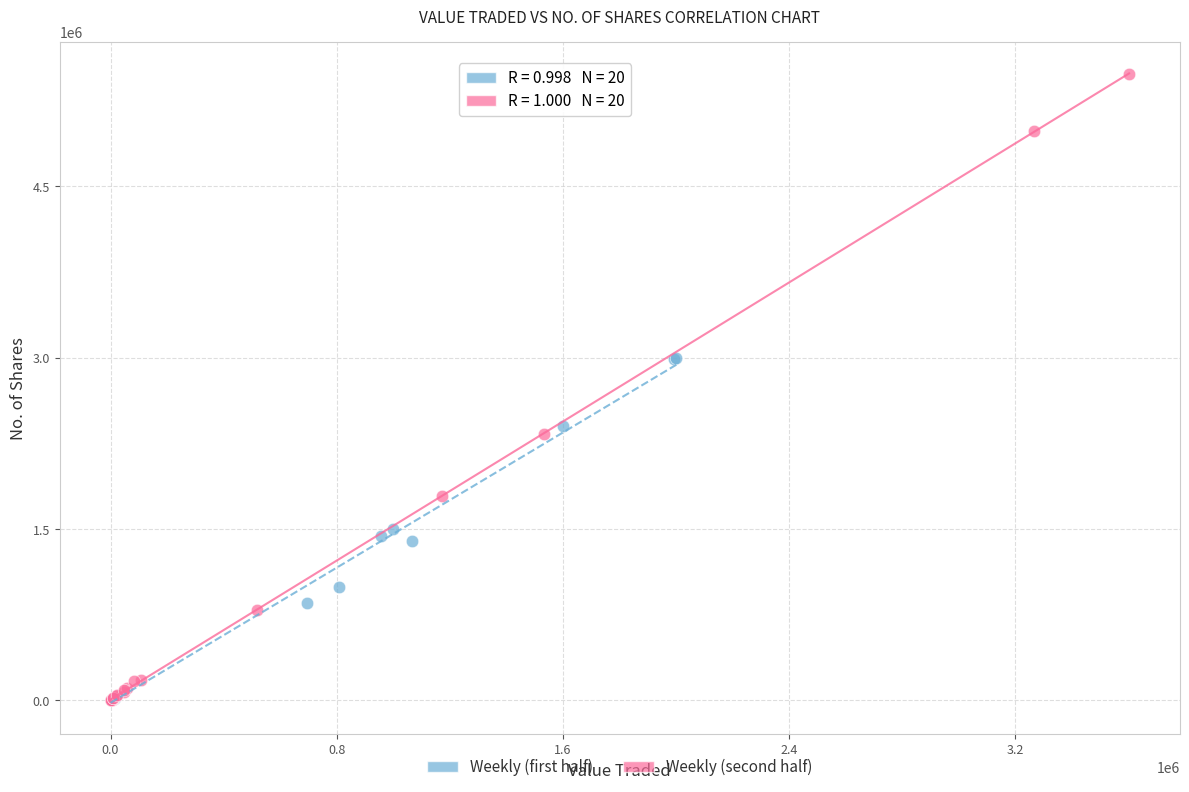

Which series contains the highest Y value?

Weekly (second half)